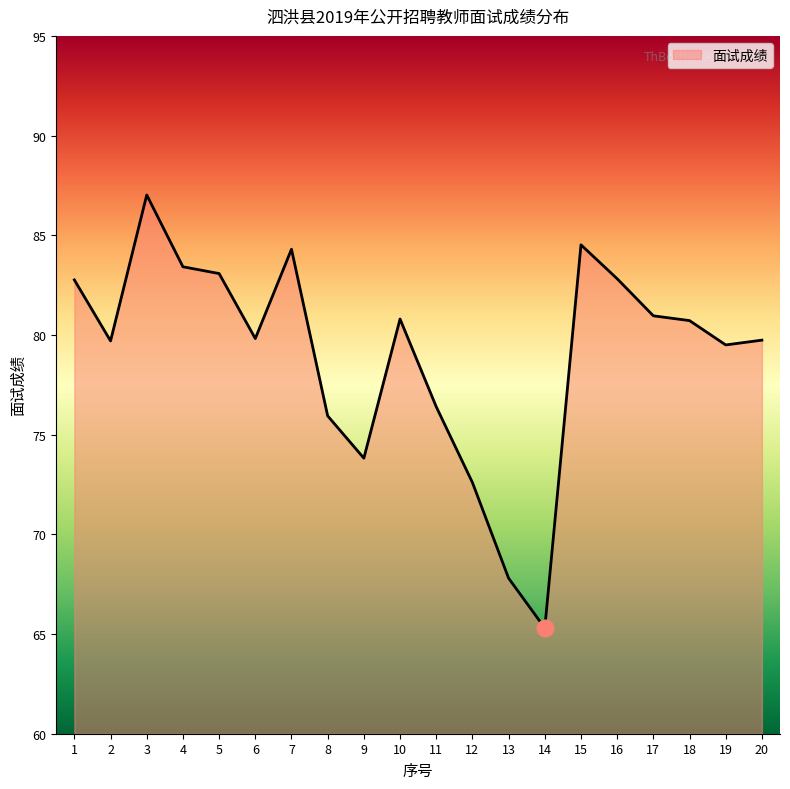

How many distinct data groups are displayed?

1